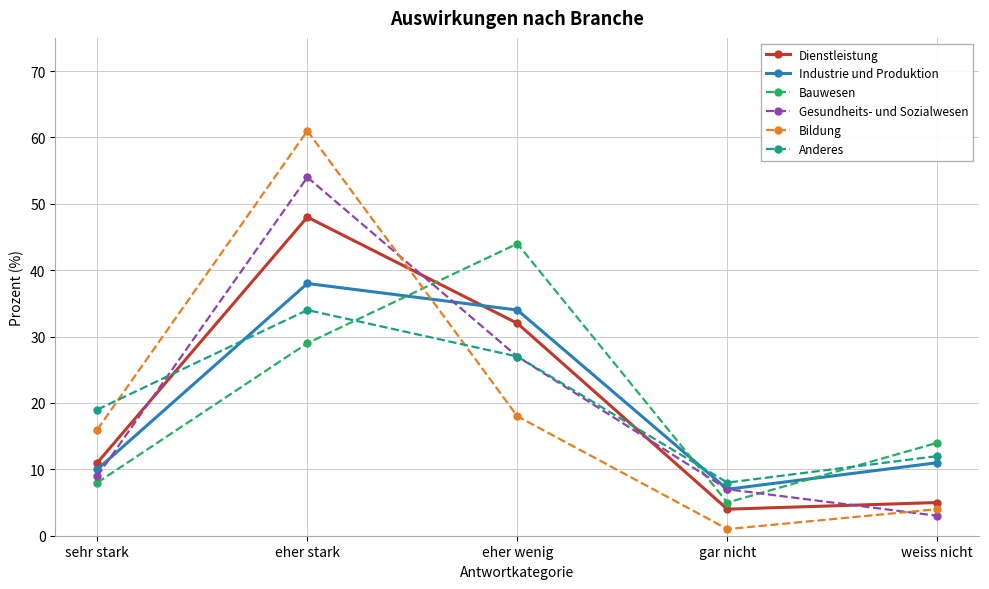

At which category does the chart reach its peak across all series?

eher stark